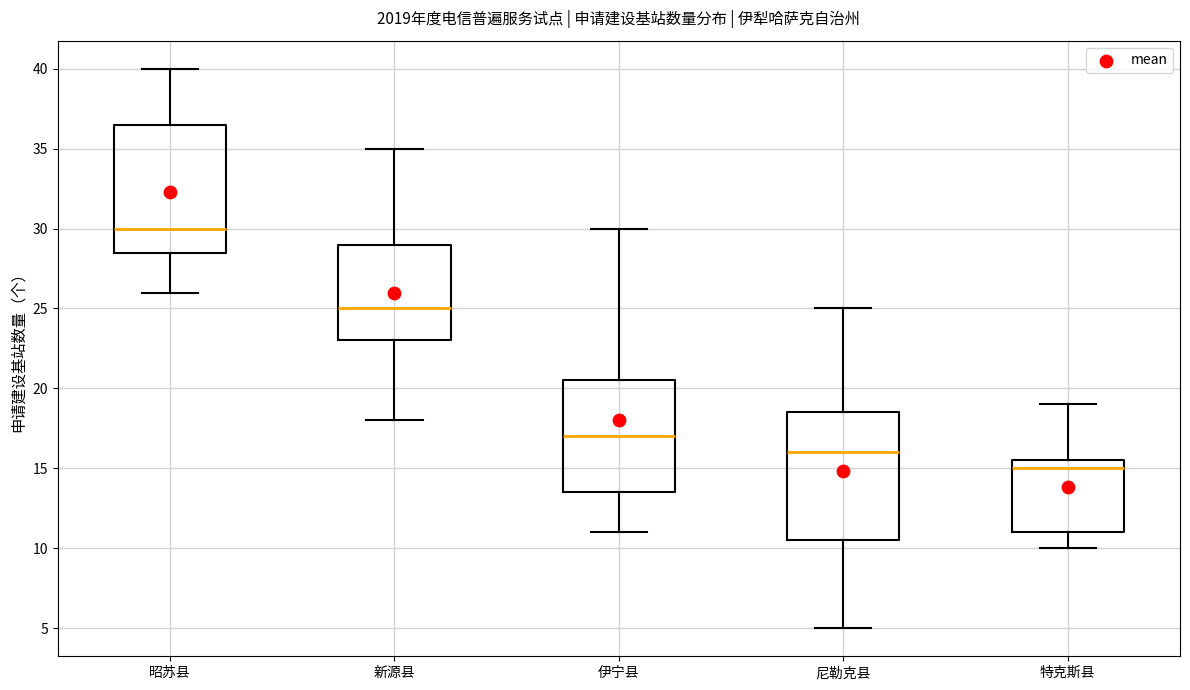

Where does the upper whisker of the box for 伊宁县 end on the y-axis? The values are not printed on the chart, so give them approximately, as read against the axis.

30.0